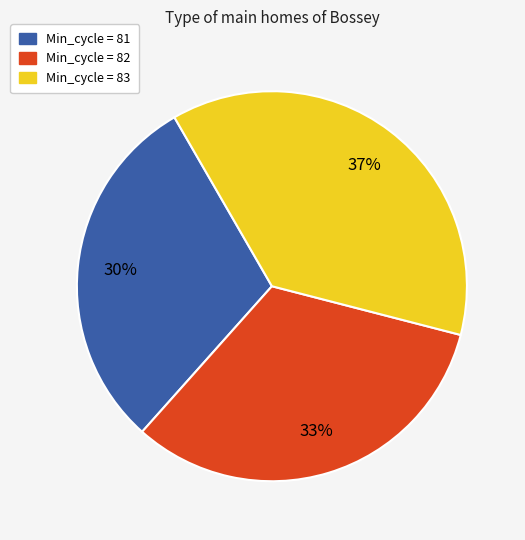

To the nearest percent, what is the average slice percentage?

33%